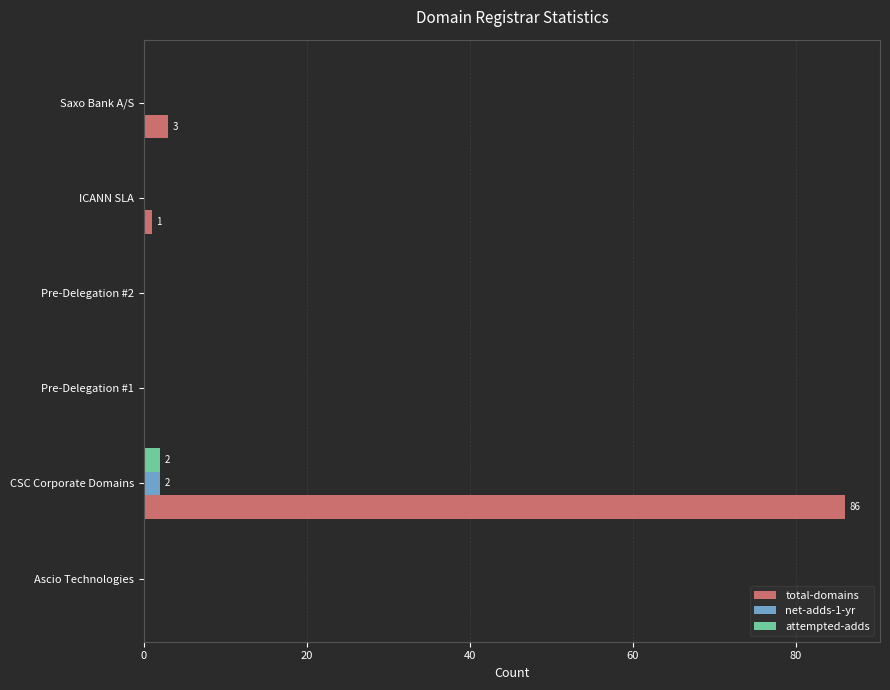

Which series has the largest total across all categories?

total-domains